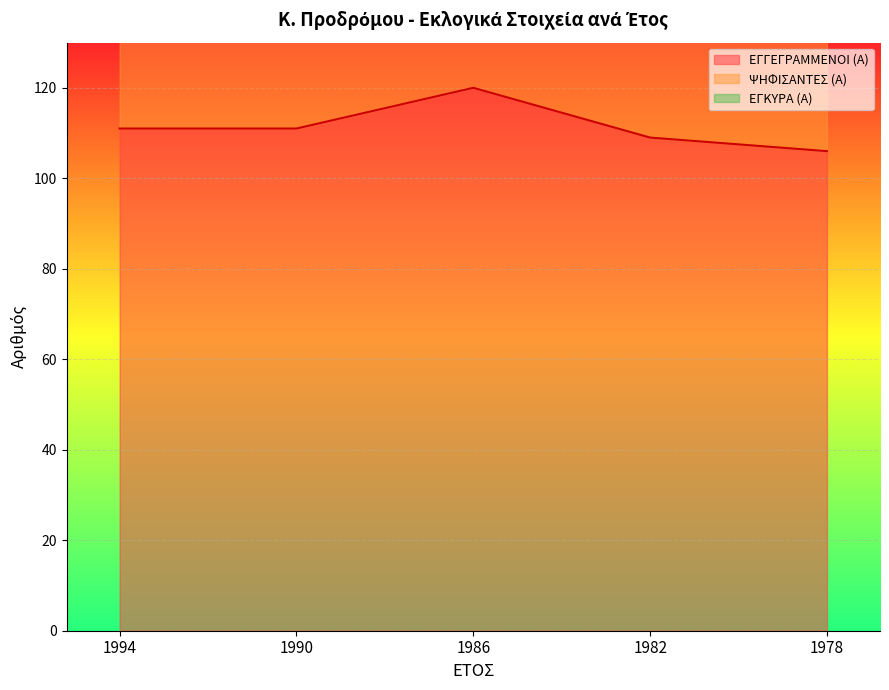

The value of ΕΓΓΕΓΡΑΜΜΕΝΟΙ (Α) at 1986 is 120. True or false?

True